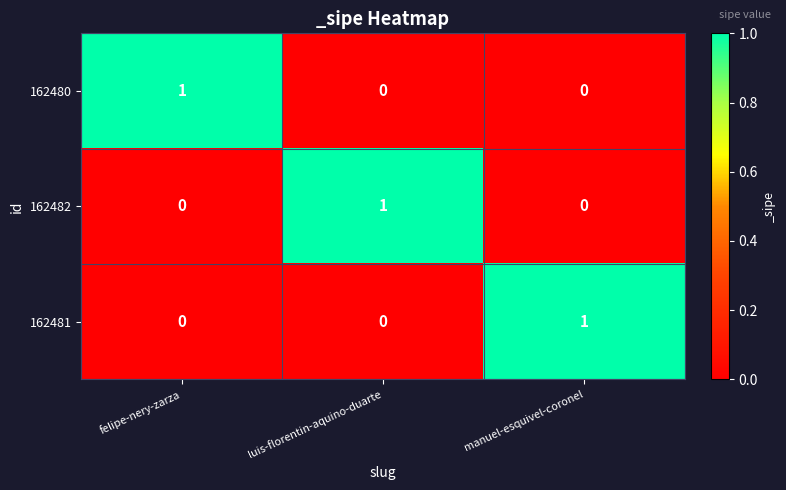

How many data points does each series have?

3